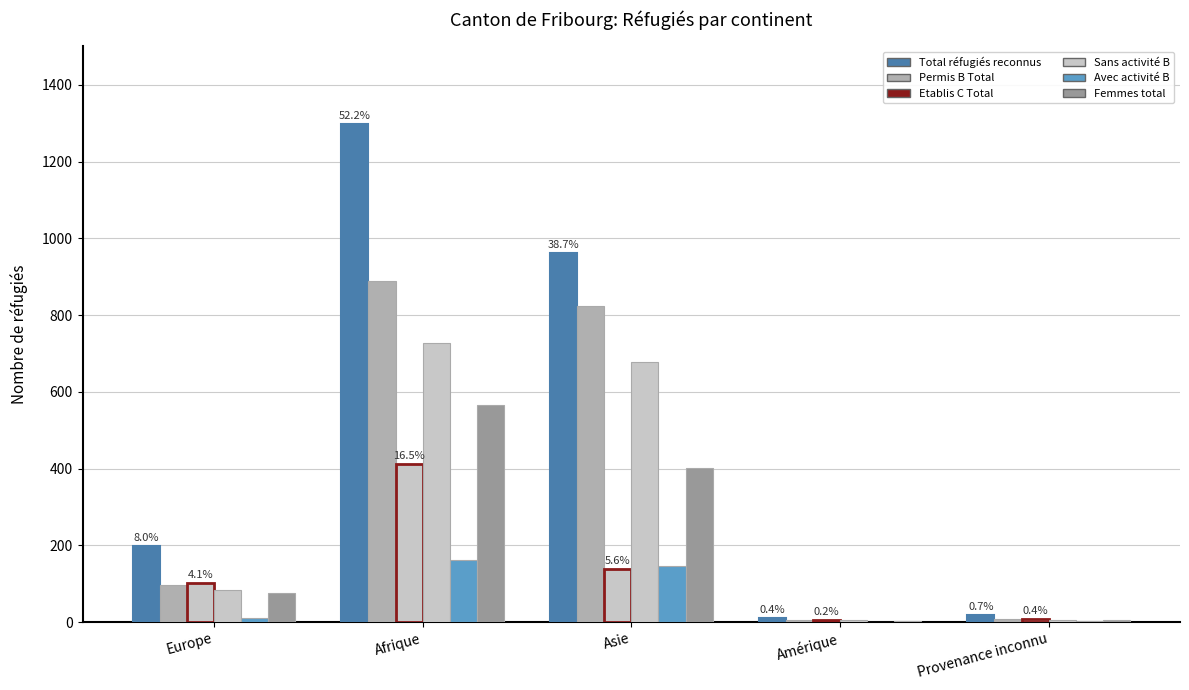

At which category is the sum across all series the highest?

Afrique